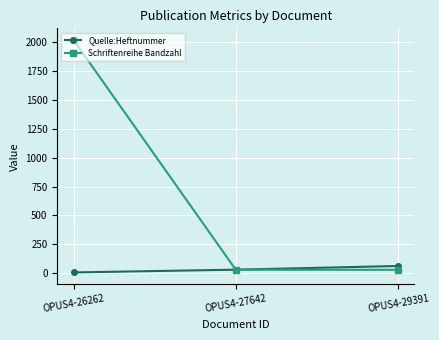

What is the highest value of the Quelle:Heftnummer series?

61